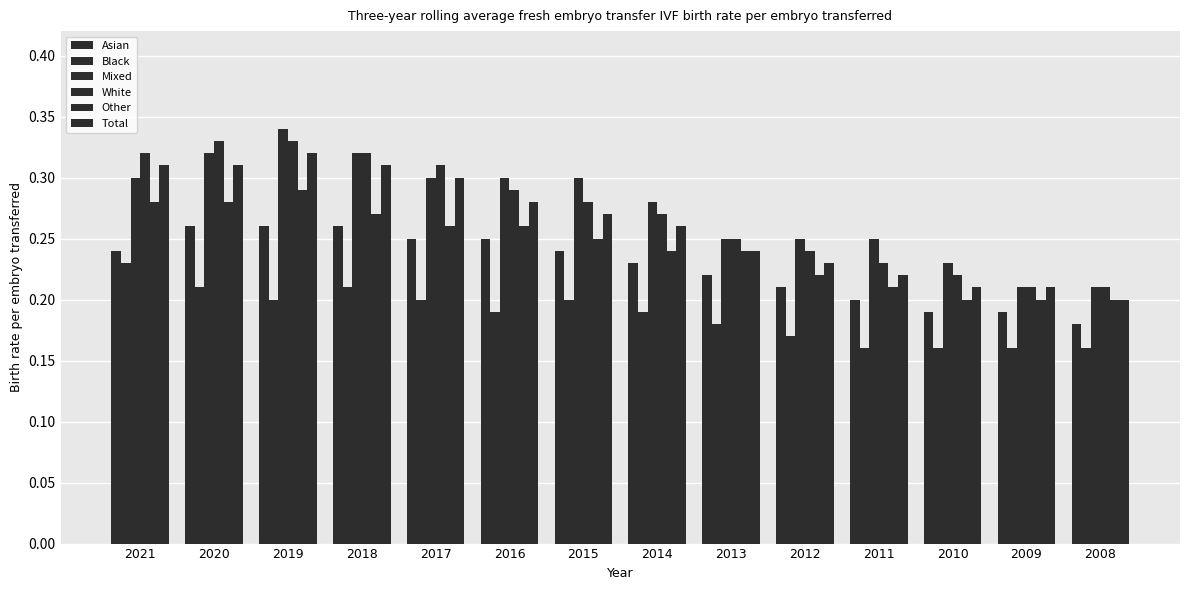

How many bars are there in each group?

6